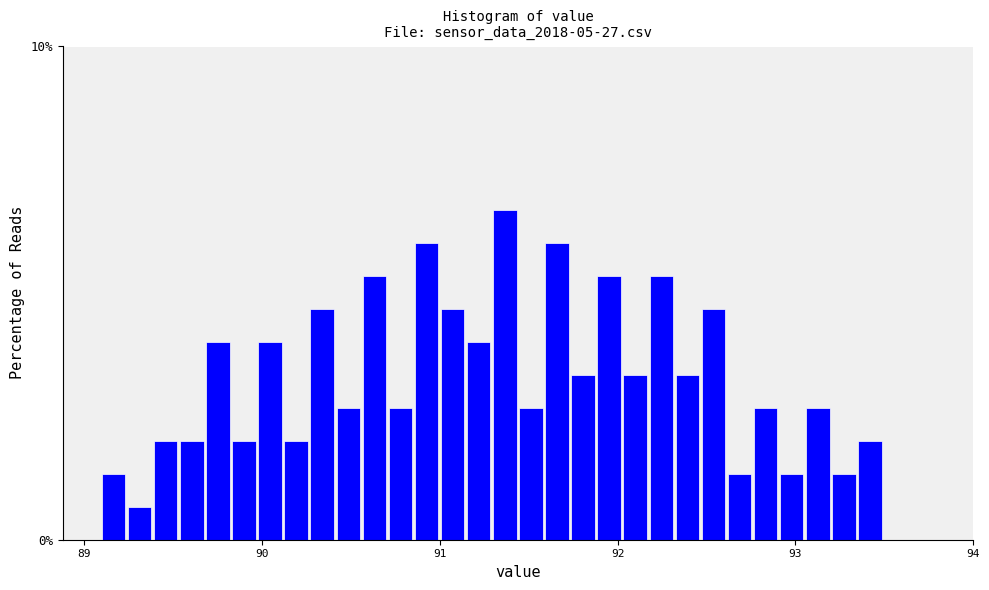

Around what value on the x-axis is the tallest bar? Give the approximate position of its centre, as read against the axis.

91.4